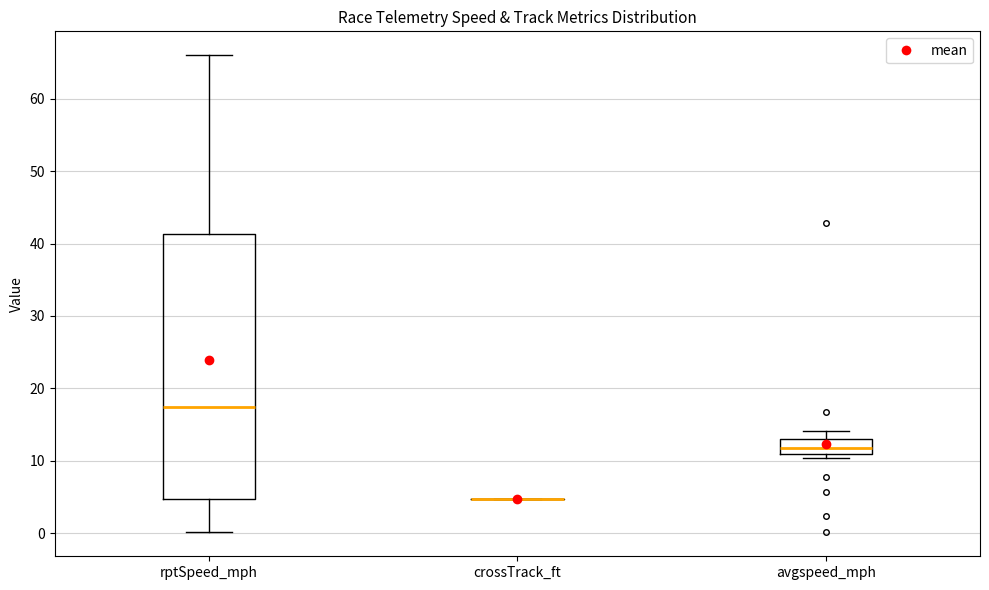

Reading left to right, read every box against the y-axis: the position of its median line, the range the box covers, and the ends of its whiskers. The values are not printed on the chart, so give them approximately, as read against the axis.

rptSpeed_mph: median 17, box 5 to 41, whiskers 0 to 66
crossTrack_ft: box collapsed to a line at 5, whiskers 5 to 5
avgspeed_mph: median 12, box 11 to 13, whiskers 10 to 14